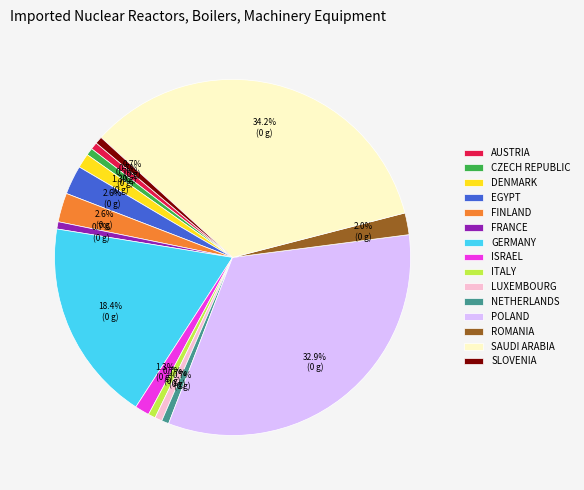

Is there any slice that represents more than half of the pie?

No